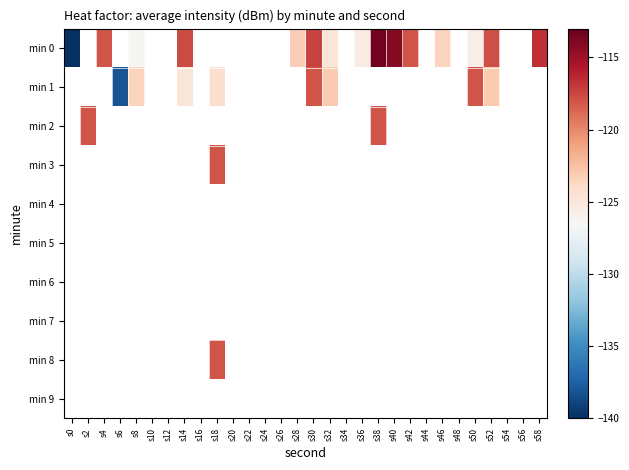

Which series has the largest range (max minus min)?

min 0